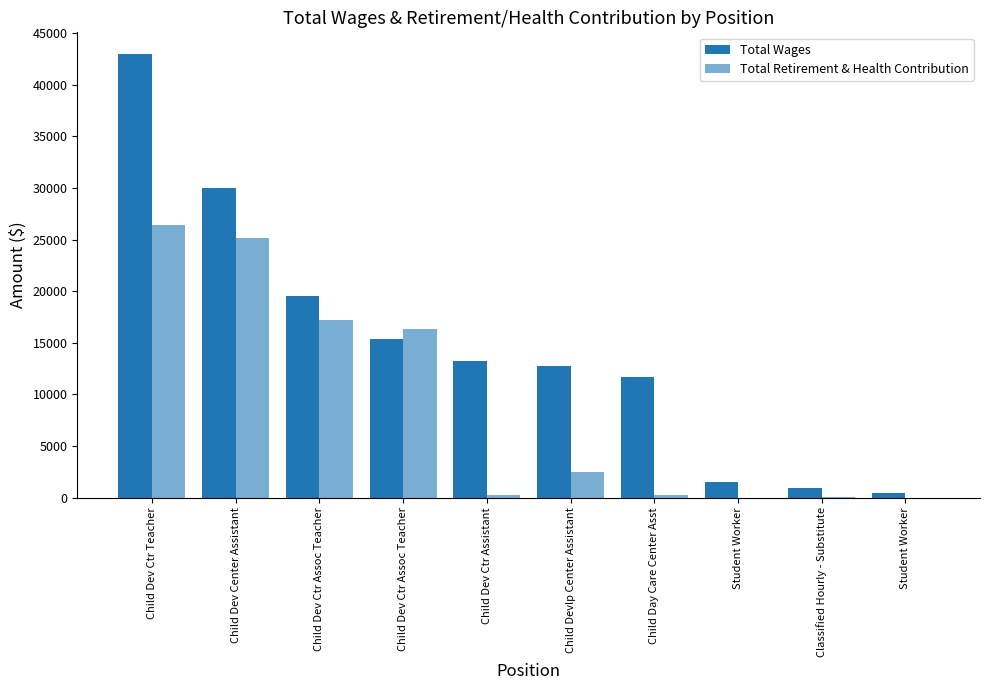

Reading left to right, extract all data points from this chart.

Total Wages: 42923	29973	19561	15336	13235	12731	11720	1481	974	438
Total Retirement & Health Contribution: 26411	25101	17187	16312	278	2485	235	0	20	0